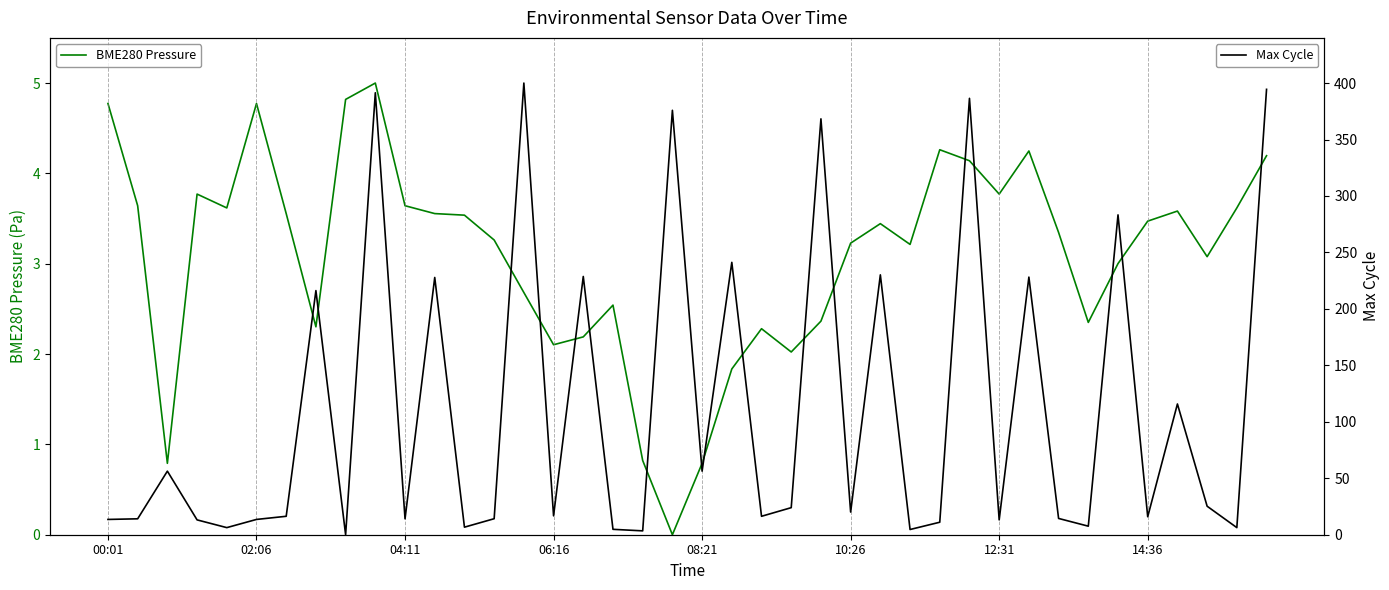

How many interior local valleys does the Max Cycle series have?

14